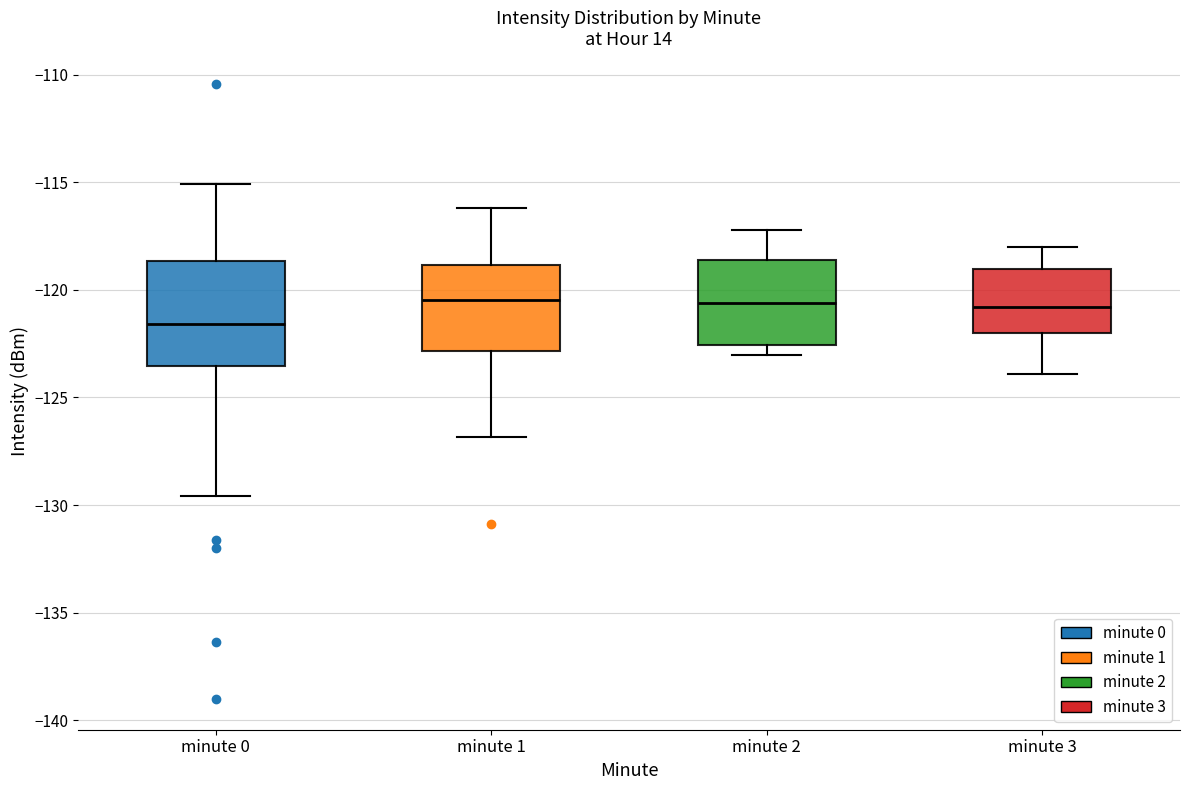

Reading left to right, read every box against the y-axis: the position of its median line, the range the box covers, and the ends of its whiskers. The values are not printed on the chart, so give them approximately, as read against the axis.

minute 0: median -121.5, box -123.5 to -118.5, whiskers -129.5 to -115.0
minute 1: median -120.5, box -123.0 to -119.0, whiskers -127.0 to -116.0
minute 2: median -120.5, box -122.5 to -118.5, whiskers -123.0 to -117.0
minute 3: median -121.0, box -122.0 to -119.0, whiskers -124.0 to -118.0